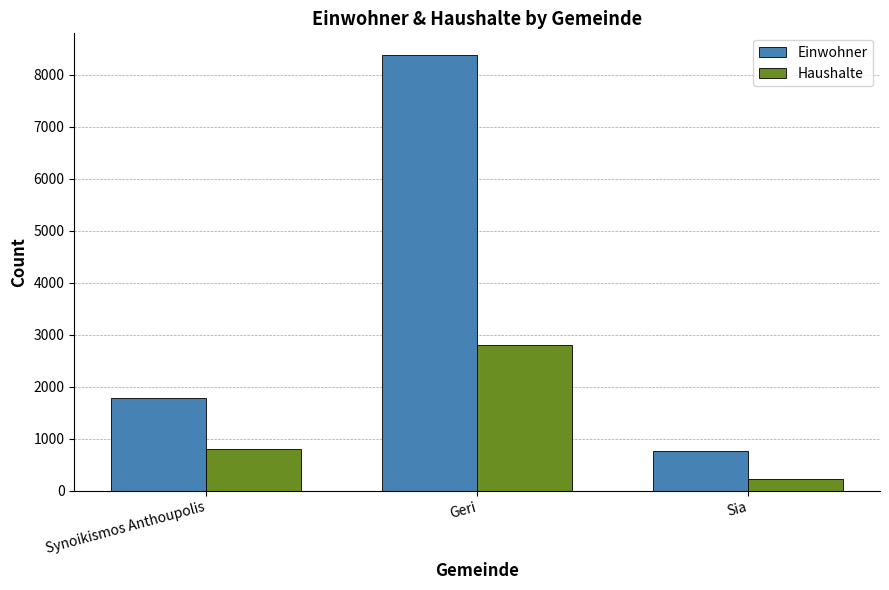

At which category is the sum across all series the highest?

Geri